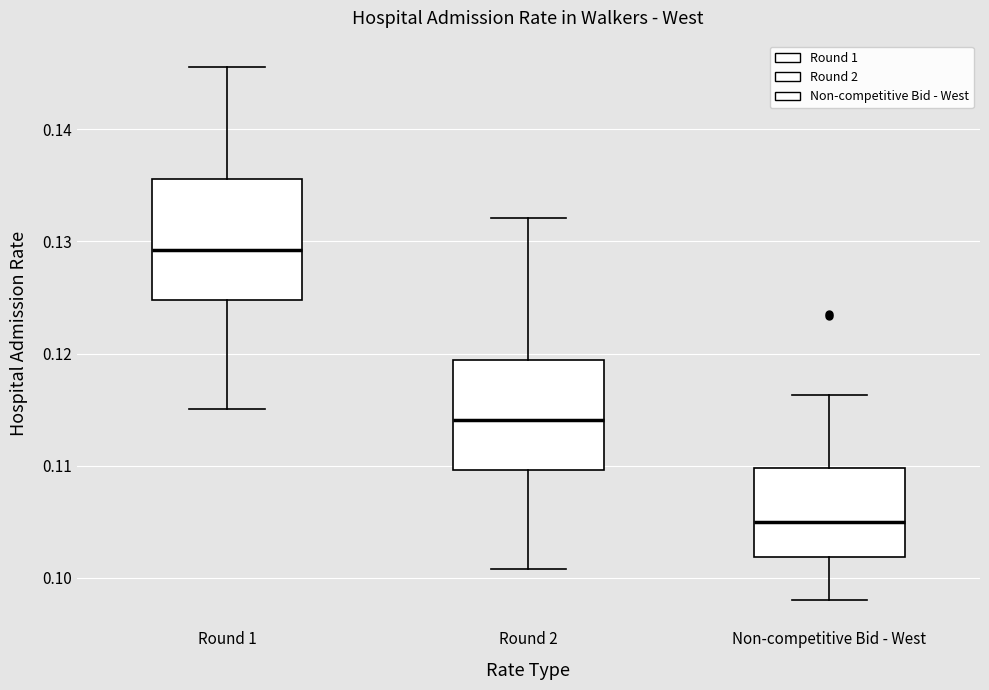

Which box has the highest median line?

Round 1